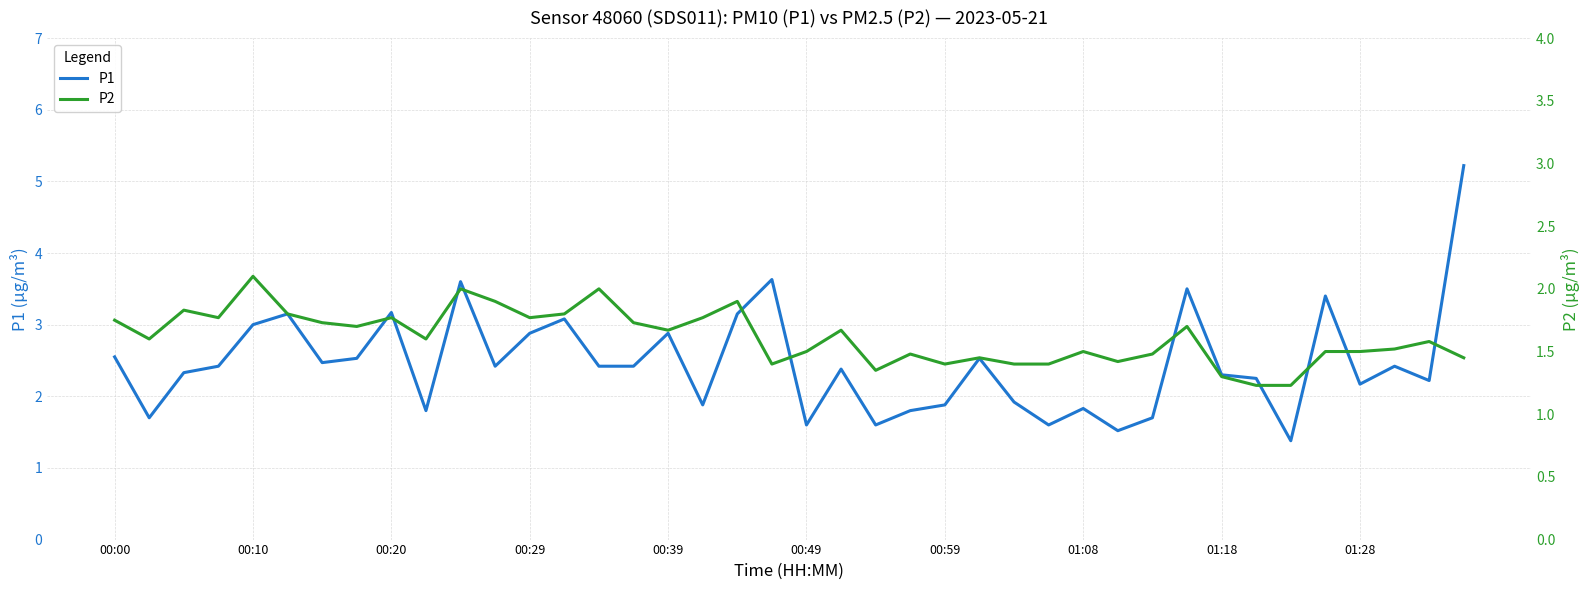

What is the value of the P2 point at the 9th from the left?

1.8